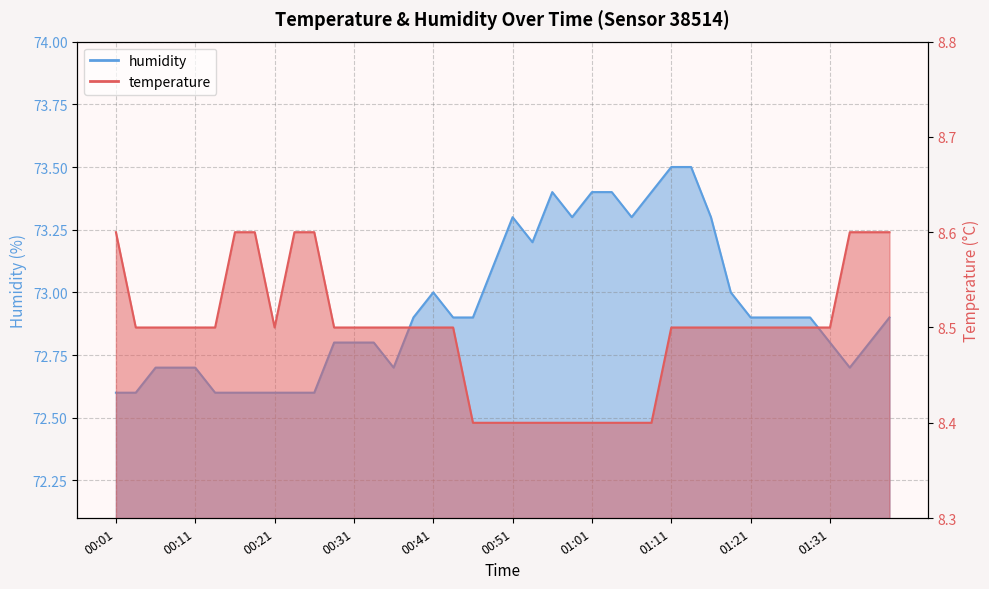

How many interior local valleys does the temperature series have?

1